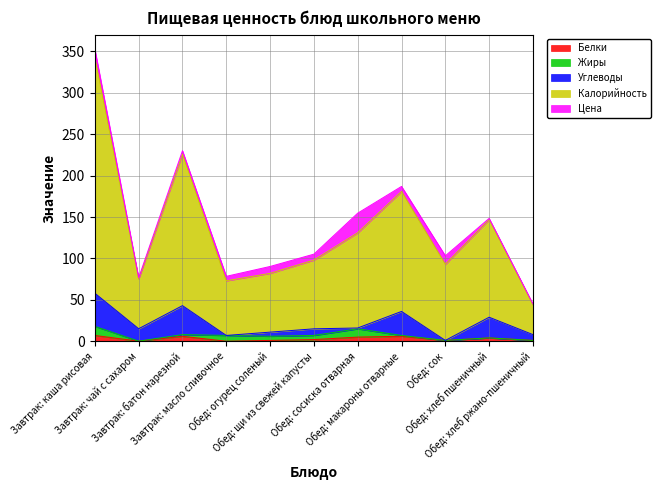

What is the value of the Цена point at the 9th from the left?

10.2